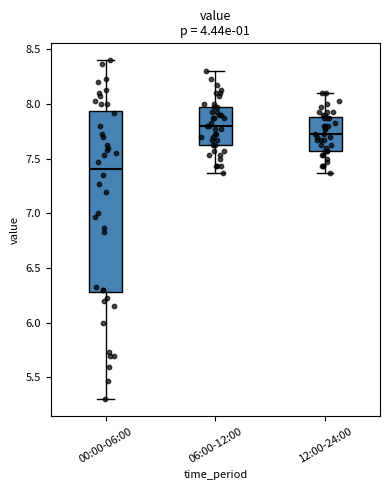

Reading left to right, transcribe this box plot: for each box, give where its median line is, the range the box spans, and where its two whiskers end, as read against the y-axis. The values are not printed on the chart, so give them approximately, as read against the axis.

00:00-06:00: median 7.40, box 6.30 to 7.95, whiskers 5.30 to 8.40
06:00-12:00: median 7.80, box 7.65 to 7.95, whiskers 7.35 to 8.30
12:00-24:00: median 7.75, box 7.55 to 7.90, whiskers 7.35 to 8.10